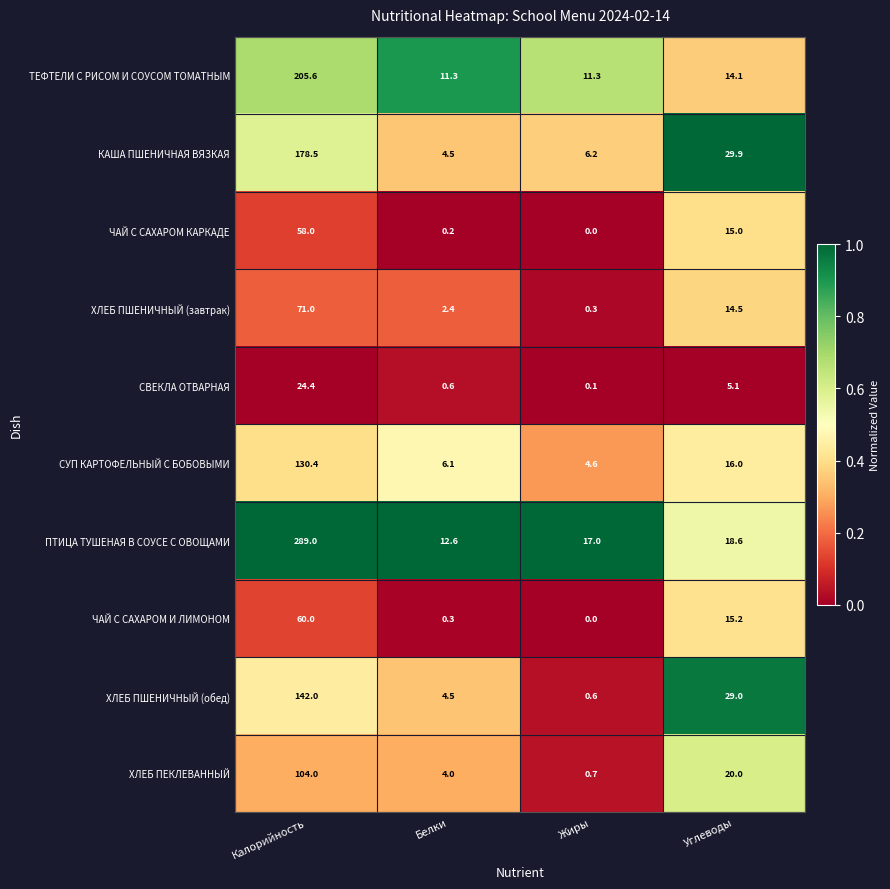

Which series has the largest range (max minus min)?

ПТИЦА ТУШЕНАЯ В СОУСЕ С ОВОЩАМИ